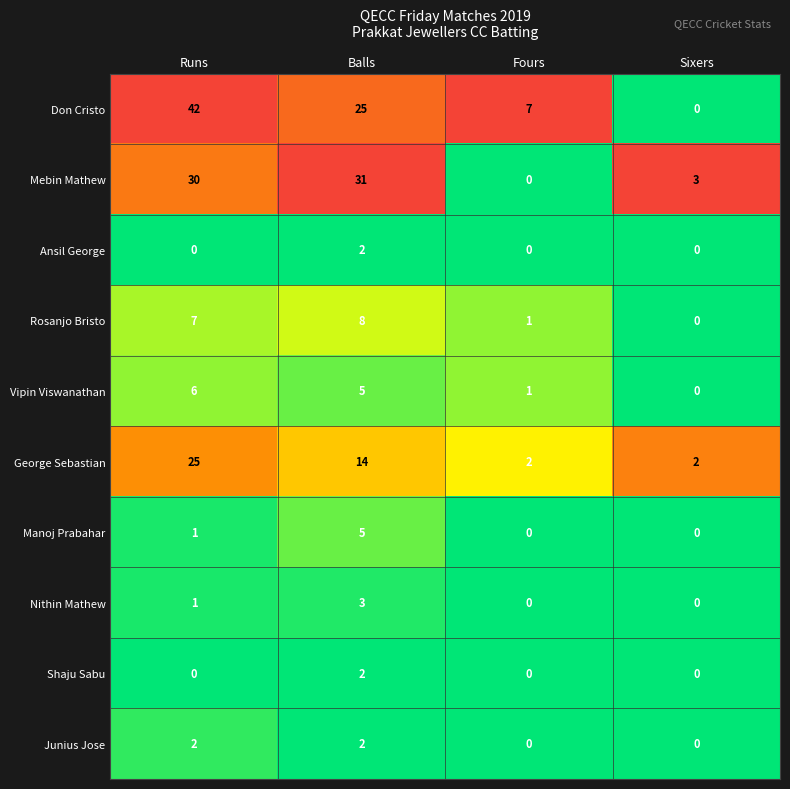

Rank the categories by Vipin Viswanathan value from lowest to highest.

Sixers, Fours, Balls, Runs